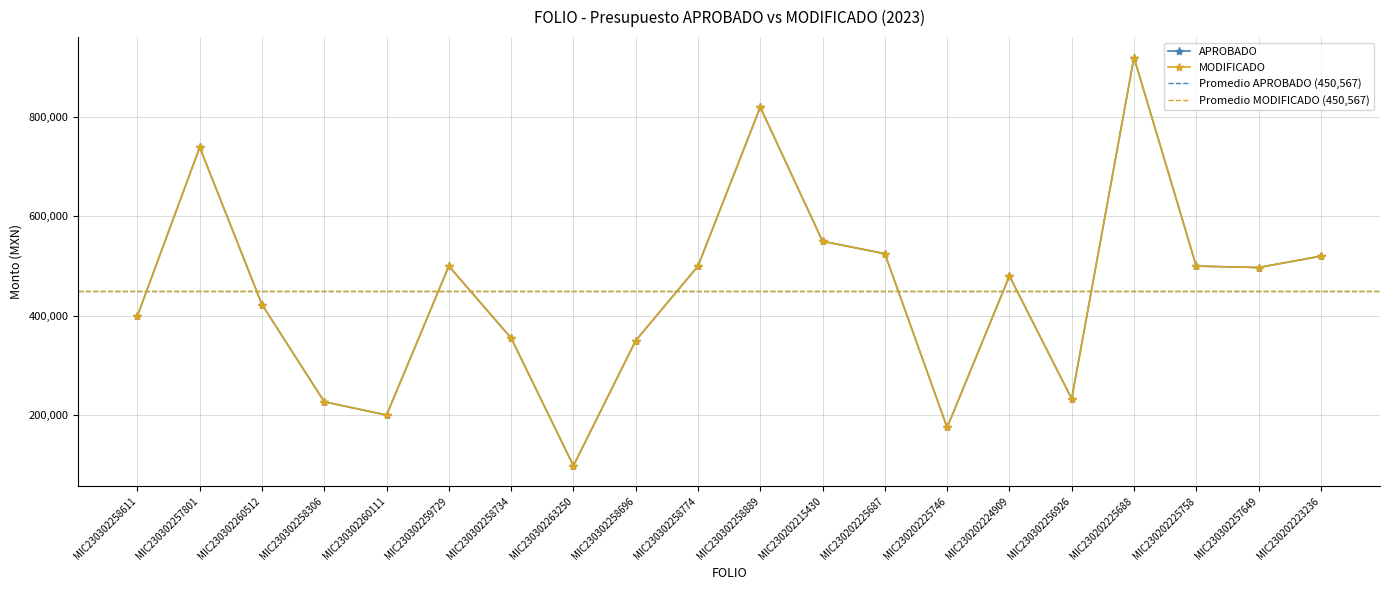

True or false: MODIFICADO and APROBADO intersect in this chart.

False